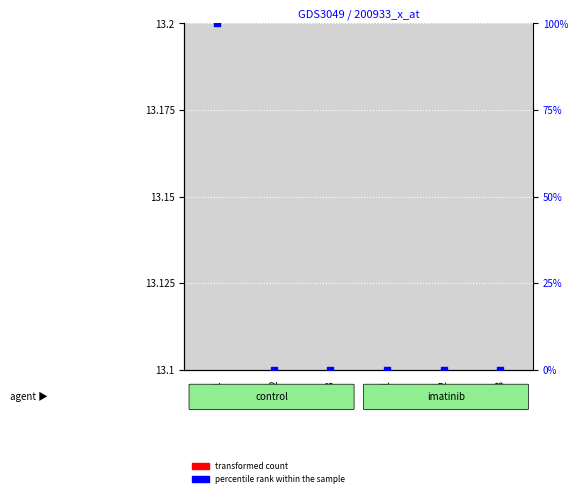

What are all the series names shown in the legend?

transformed count, percentile rank within the sample